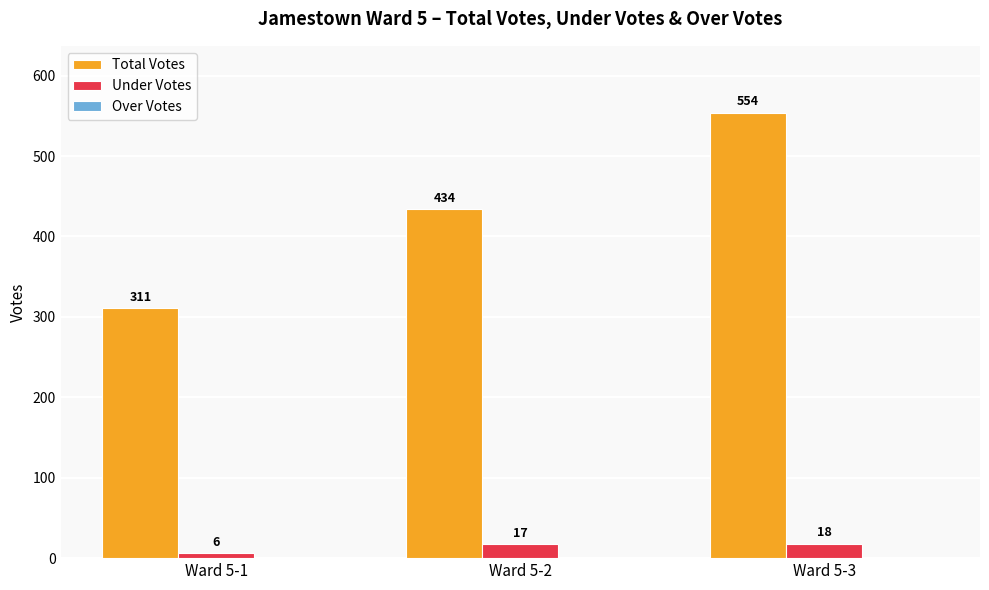

At which category is the sum across all series the highest?

Ward 5-3